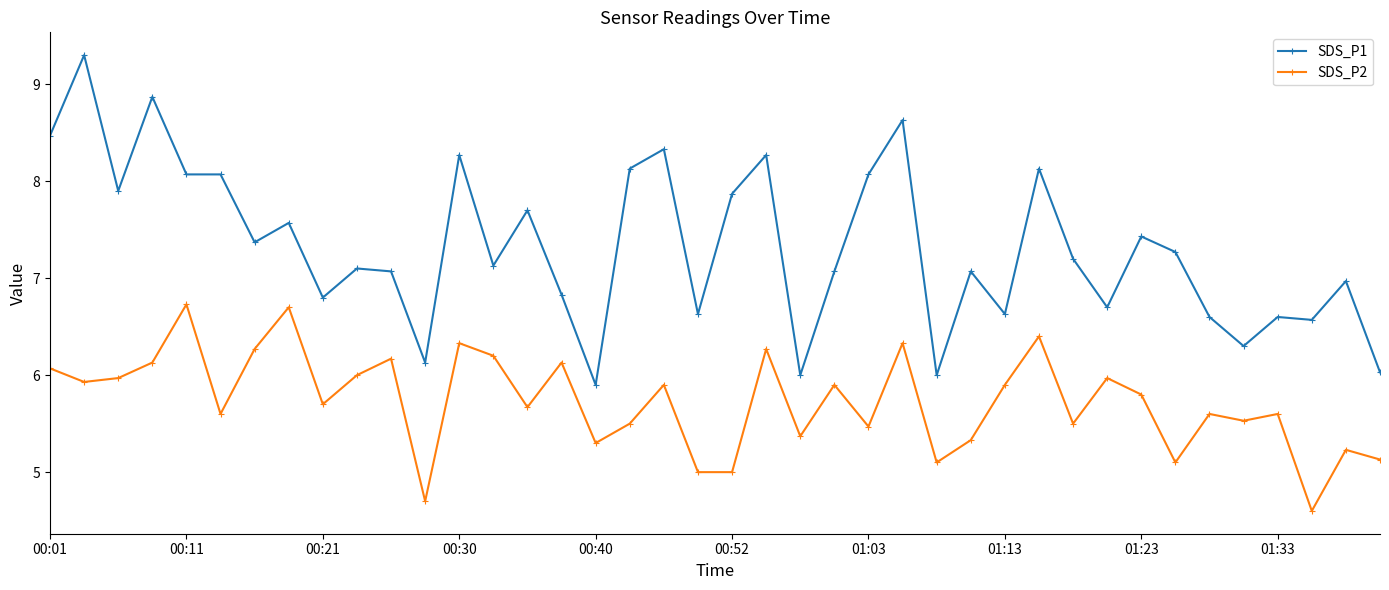

True or false: SDS_P2 and SDS_P1 intersect in this chart.

False